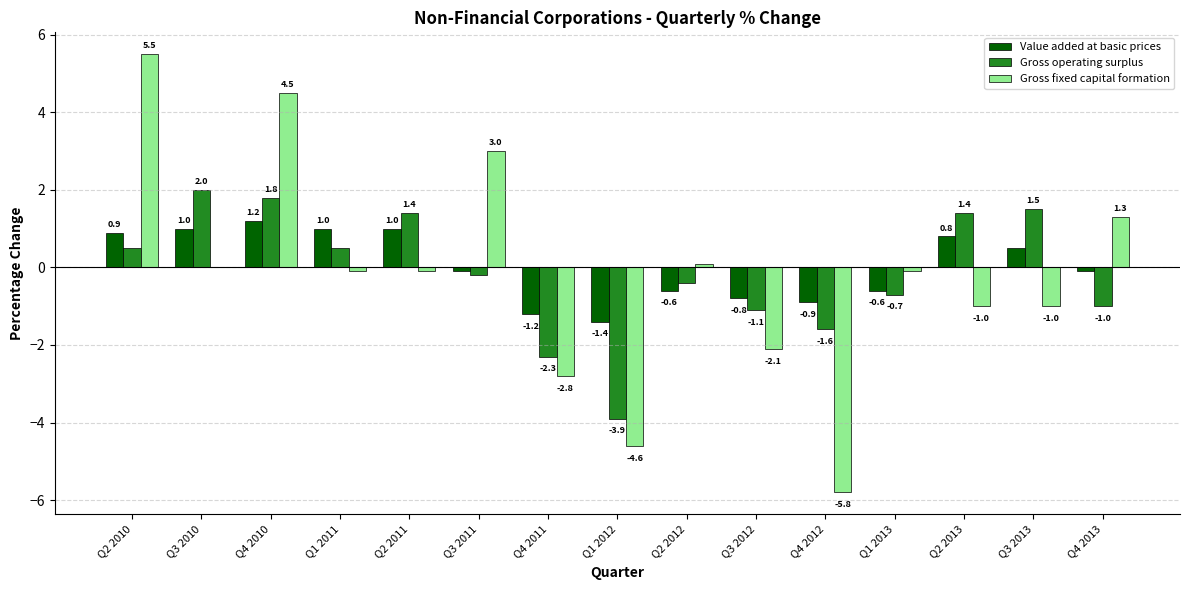

What is the sum of the Gross fixed capital formation values at Q4 2011 and Q2 2011?

-2.9